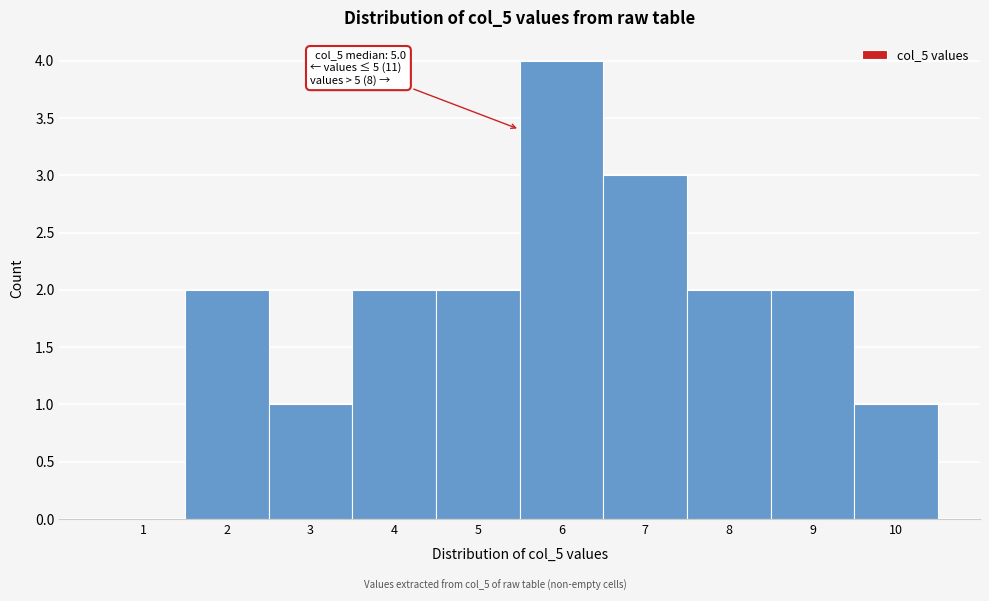

Reading right to left, list all the values displayed in this chart.

10=1	9=2	8=2	7=3	6=4	5=2	4=2	3=1	2=2	1=0